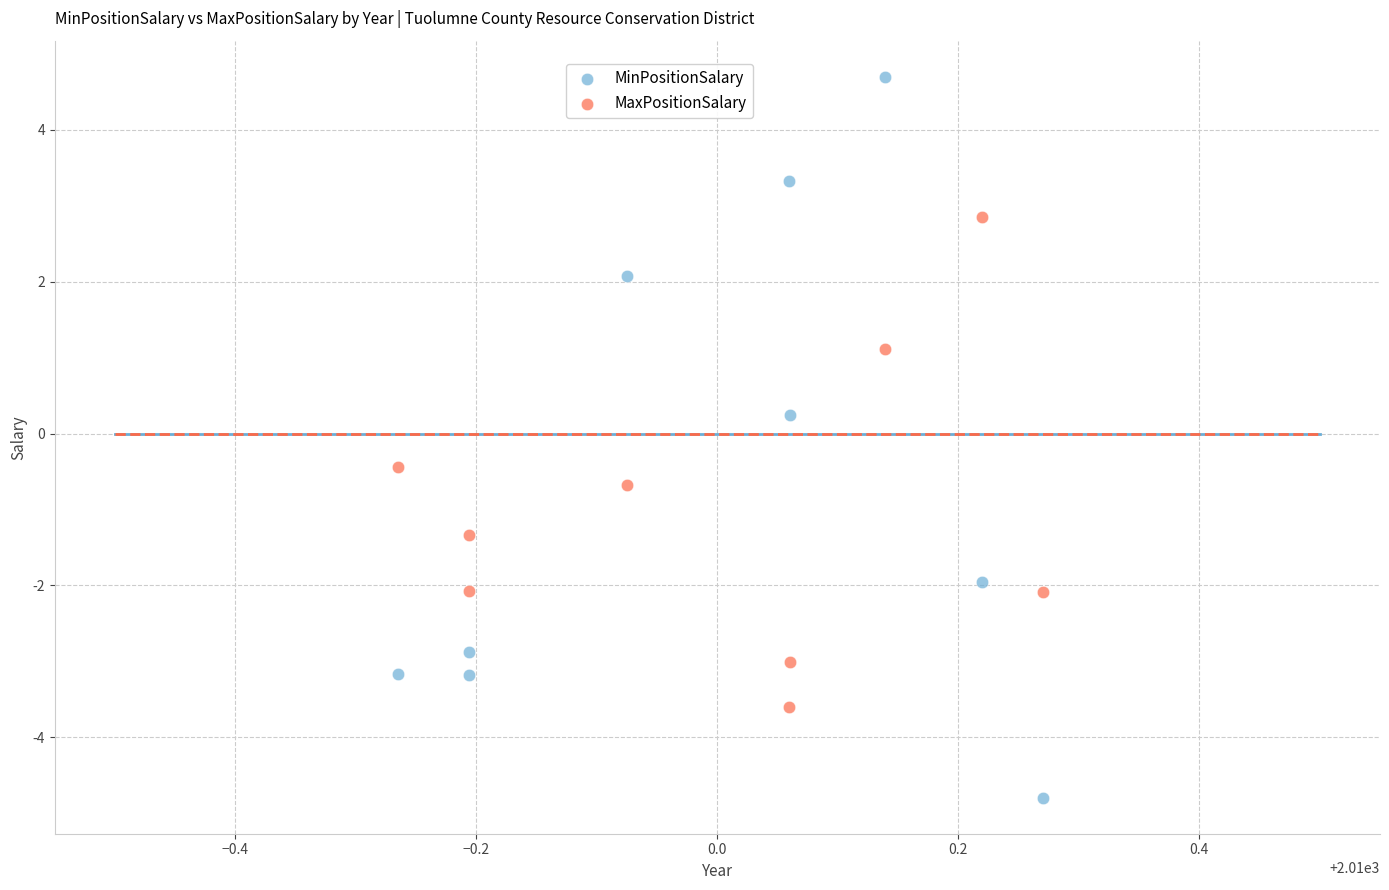

In the MaxPositionSalary series, what Y value is closest to 0?

-0.4